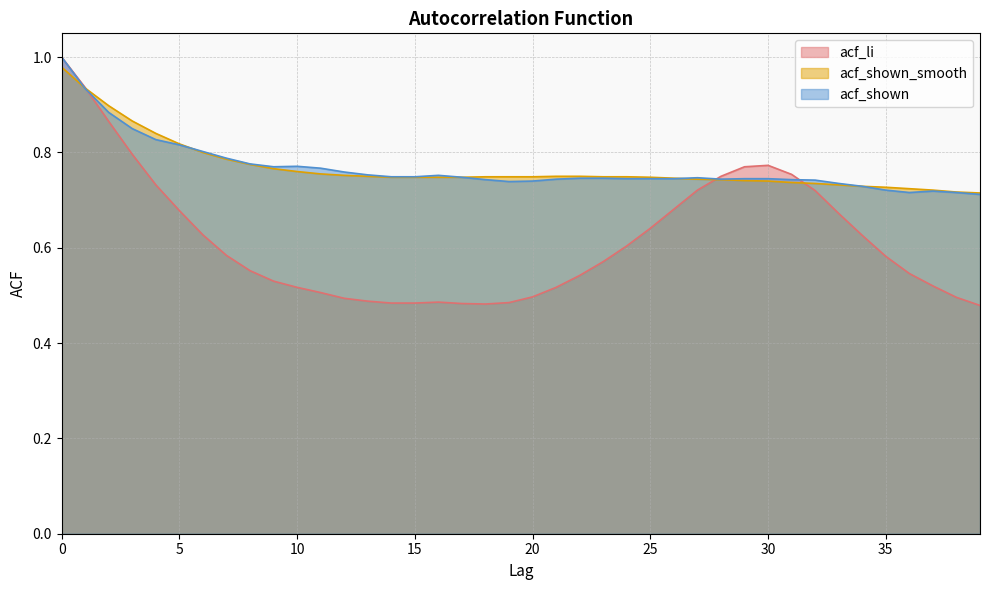

What is the highest value of the acf_li series?

1.0